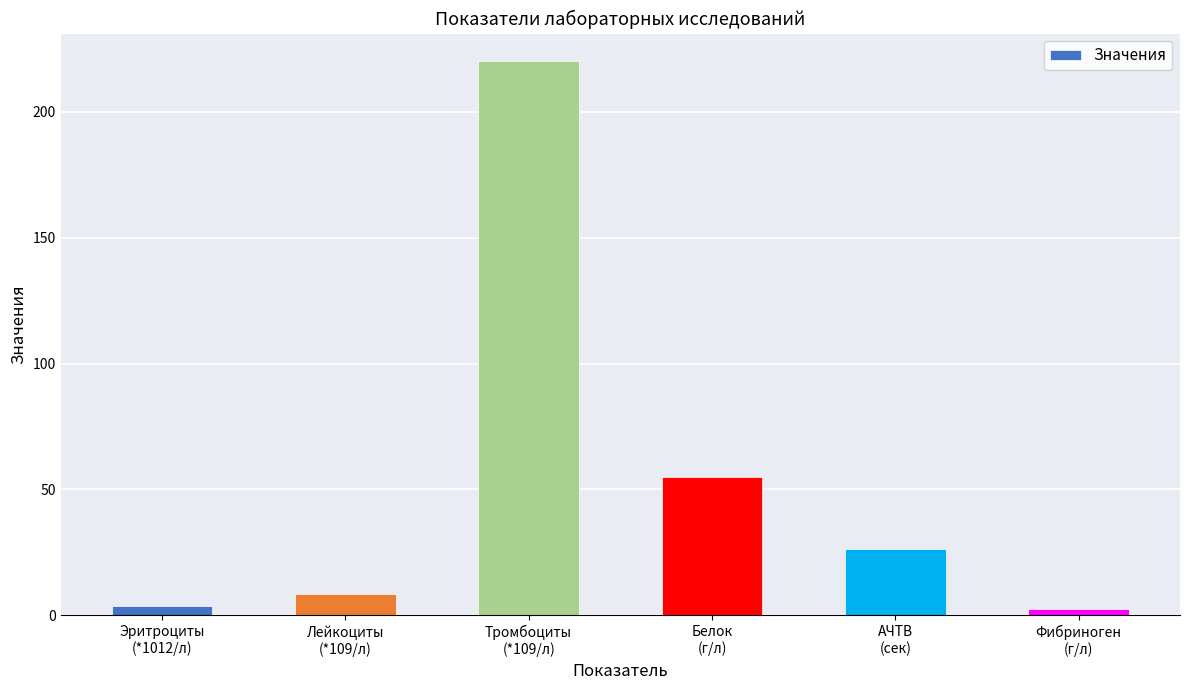

What is the change in value from Тромбоциты
(*109/л) to АЧТВ
(сек)?

-193.6